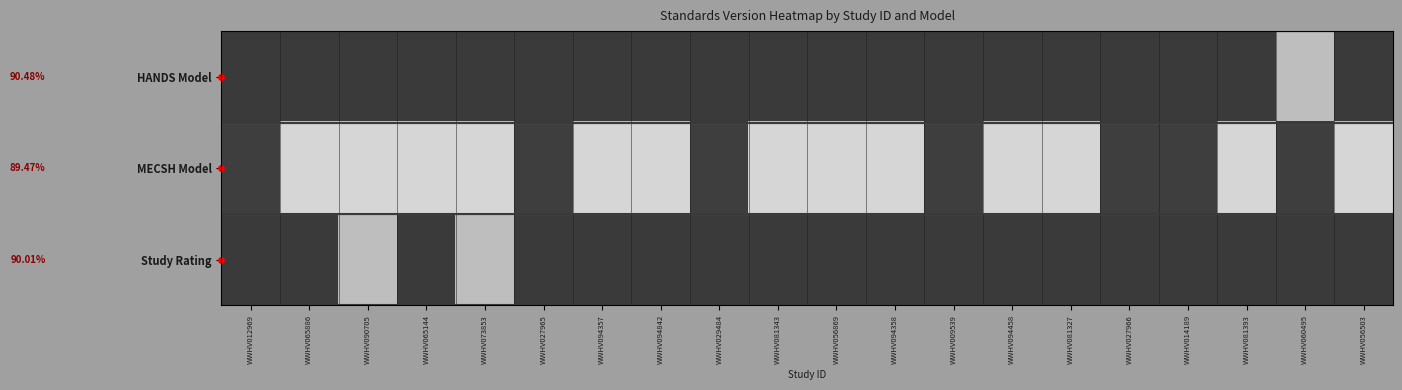

Between WWHV027965 and WWHV094358, which series saw the biggest shift?

MECSH Model